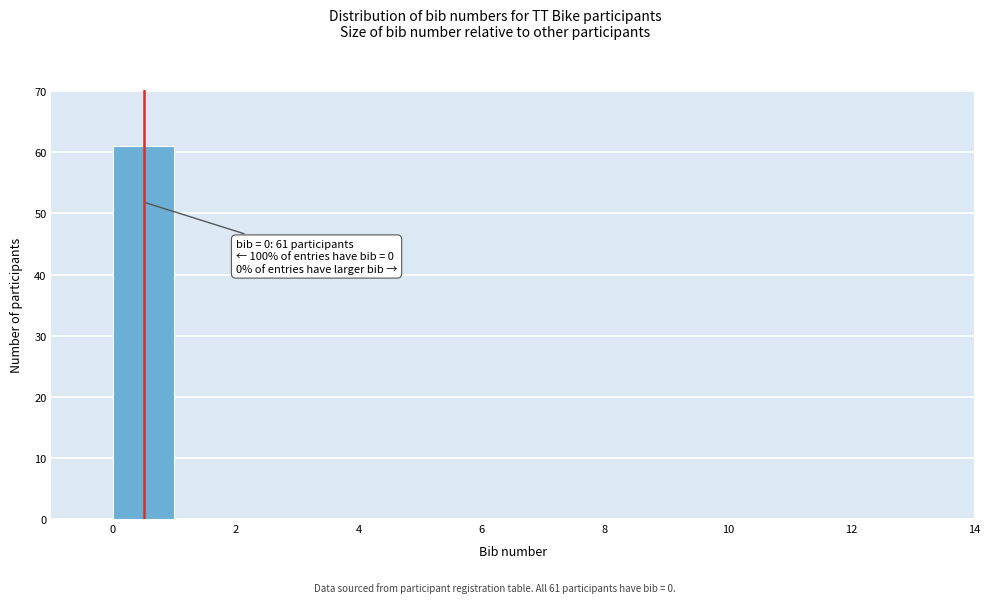

Over which range of the x-axis is the bar tallest?

0 to 1